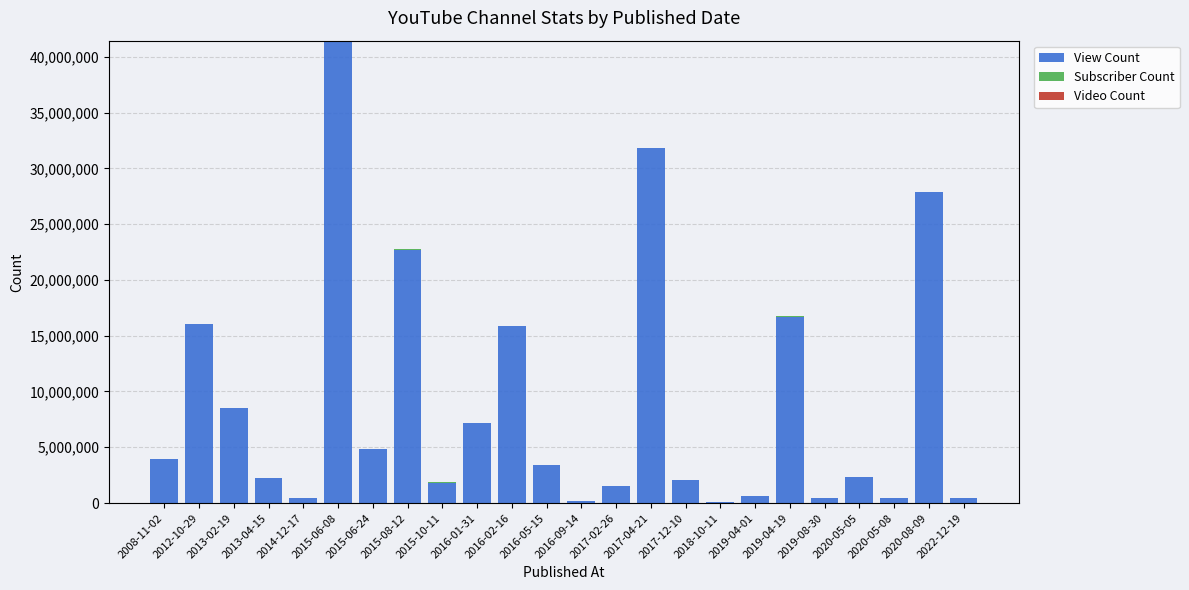

What is the sum of all View Count values?

212765407